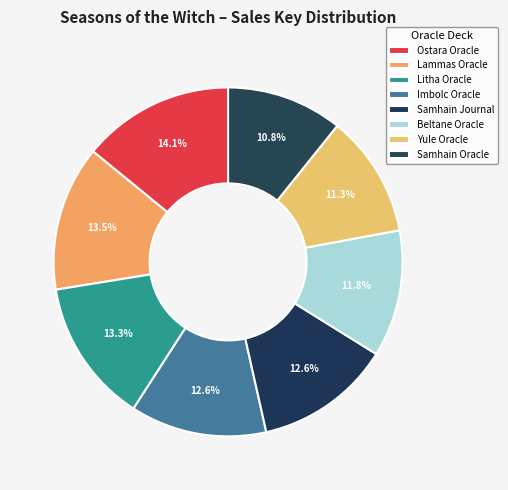

How many segments does this pie chart have?

8